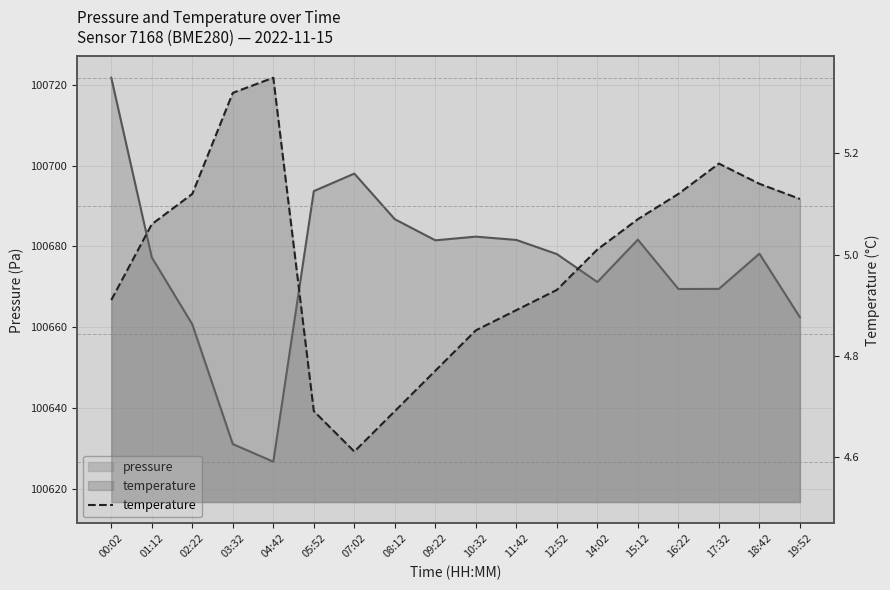

True or false: there are more than 1 points higher than both neighbors.

True